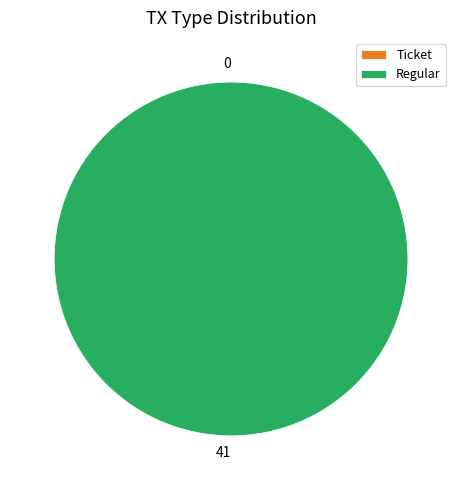

Which has a higher value, Regular or Ticket?

Regular